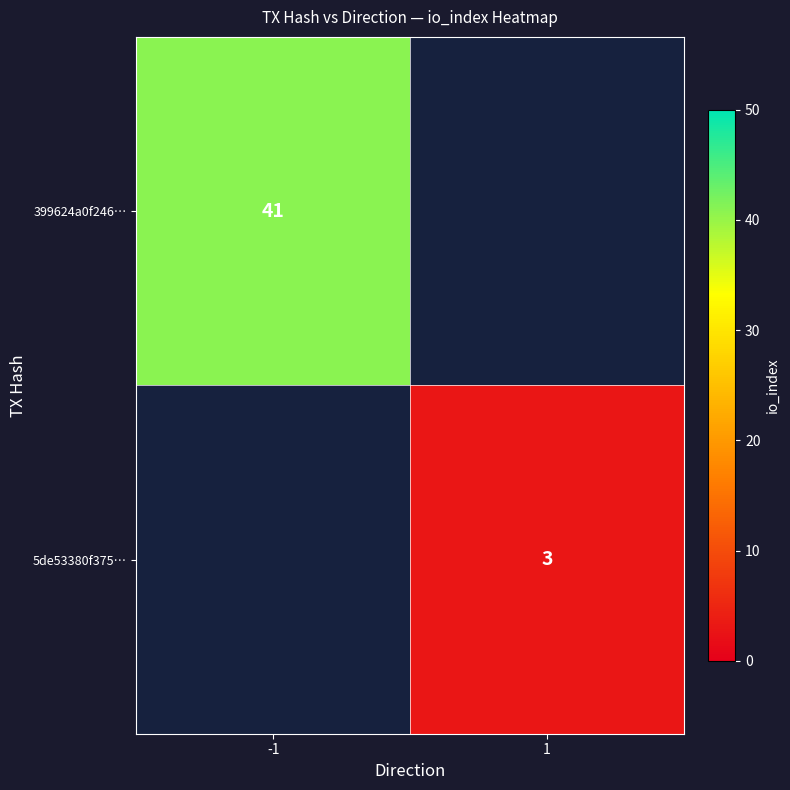

The 5de53380f375… series shows 5 at 1. True or false?

False